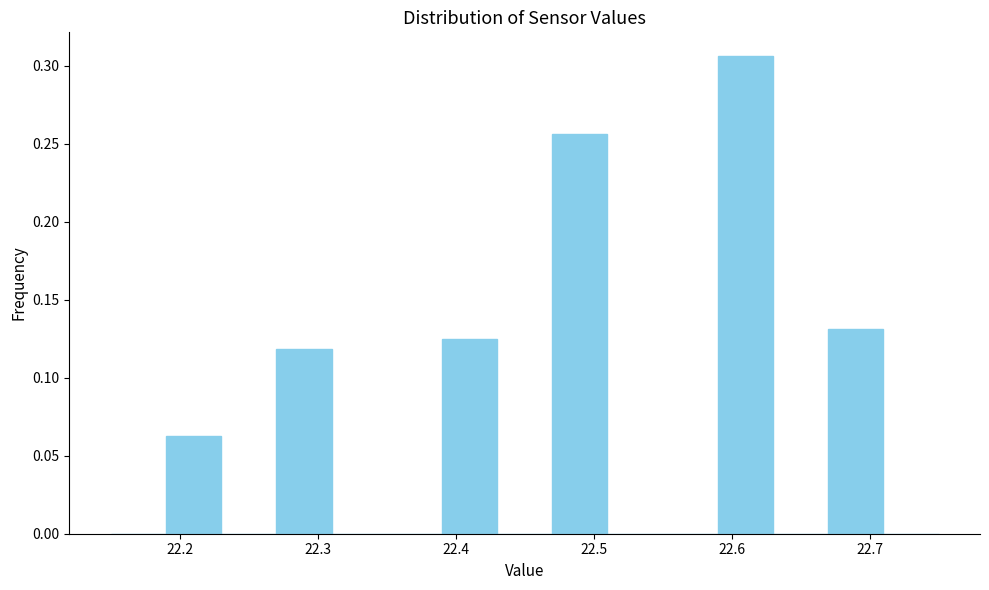

Which range on the x-axis has the tallest bar?

22.59 to 22.63